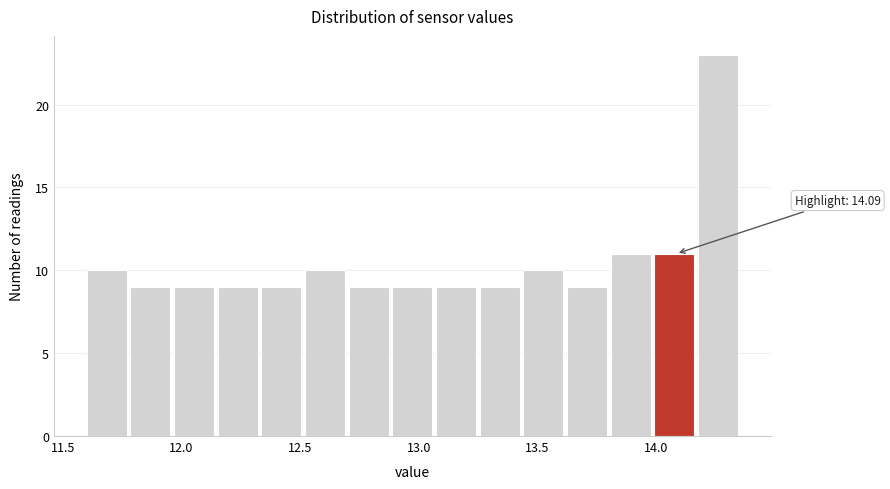

Around what value on the x-axis is the tallest bar? Give the approximate position of its centre, as read against the axis.

14.25